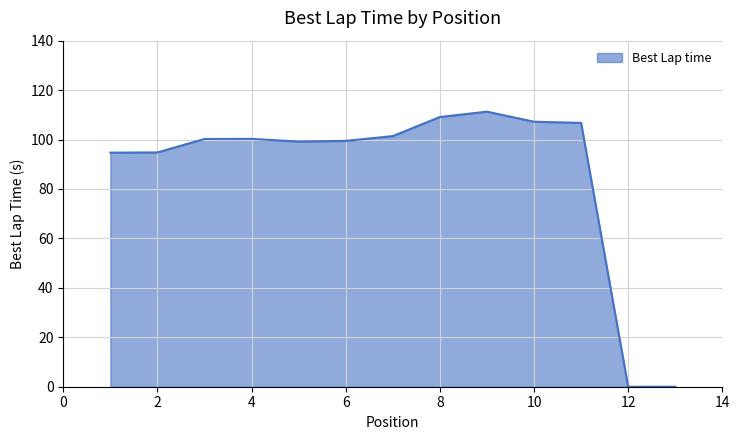

What is the difference between the maximum and minimum values?

111.3